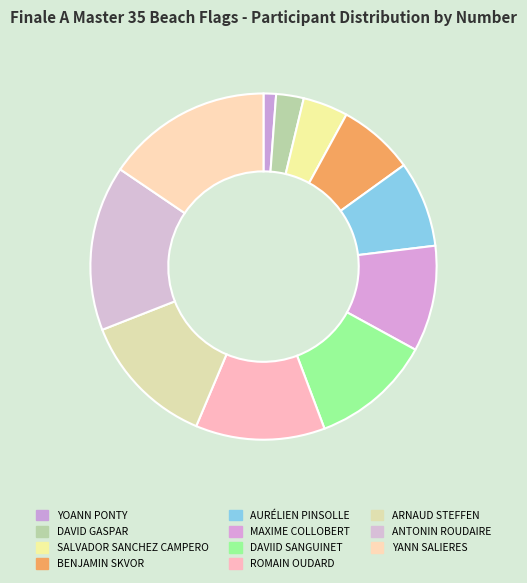

To the nearest percent, what is the difference between the SALVADOR SANCHEZ CAMPERO and YANN SALIERES slice percentages?

11%